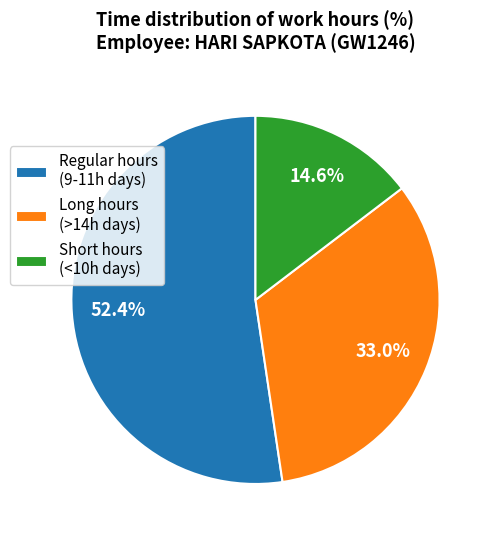

What portion of the pie excludes Short hours (<10h days)?

85.4%